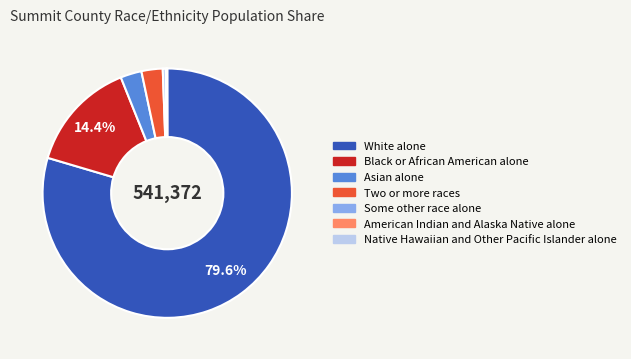

To the nearest percent, what percentage of the pie is Asian alone?

3%